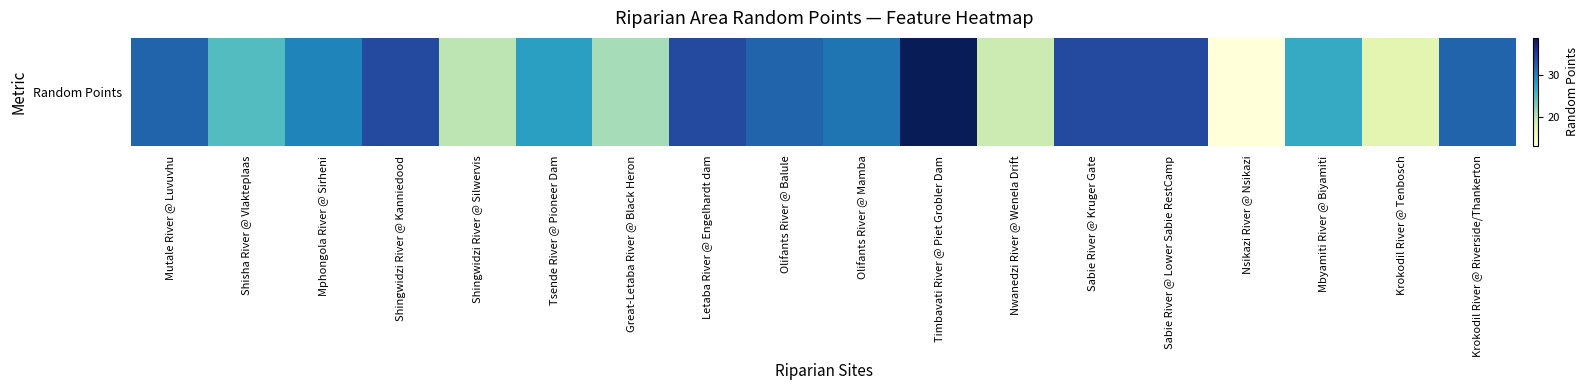

Rank the categories by value from highest to lowest.

Timbavati River @ Piet Grobler Dam, Shingwidzi River @ Kanniedood, Letaba River @ Engelhardt dam, Sabie River @ Kruger Gate, Sabie River @ Lower Sabie RestCamp, Mutale River @ Luvuvhu, Olifants River @ Balule, Krokodil River @ Riverside/Thankerton, Olifants River @ Mamba, Mphongola River @ Sirheni, Tsende River @ Pioneer Dam, Mbyamiti River @ Biyamiti, Shisha River @ Vlakteplaas, Great-Letaba River @ Black Heron, Shingwidzi River @ Silwervis, Nwanedzi River @ Wenela Drift, Krokodil River @ Tenbosch, Nsikazi River @ Nsikazi